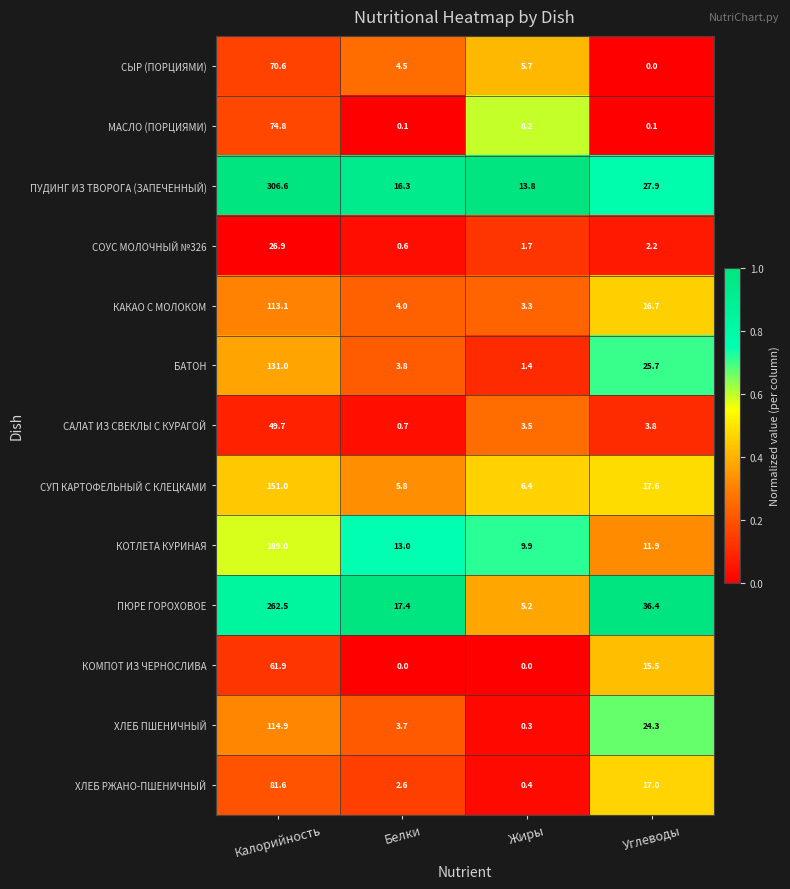

What is the maximum value for СОУС МОЛОЧНЫЙ №326?

26.9